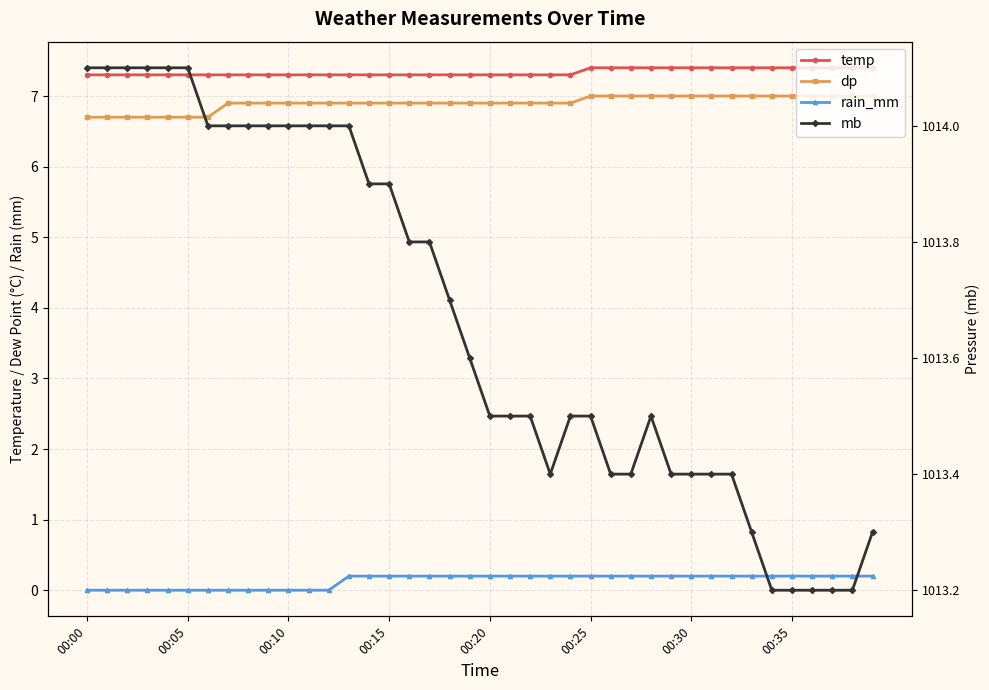

True or false: temp and mb cross at least once.

False